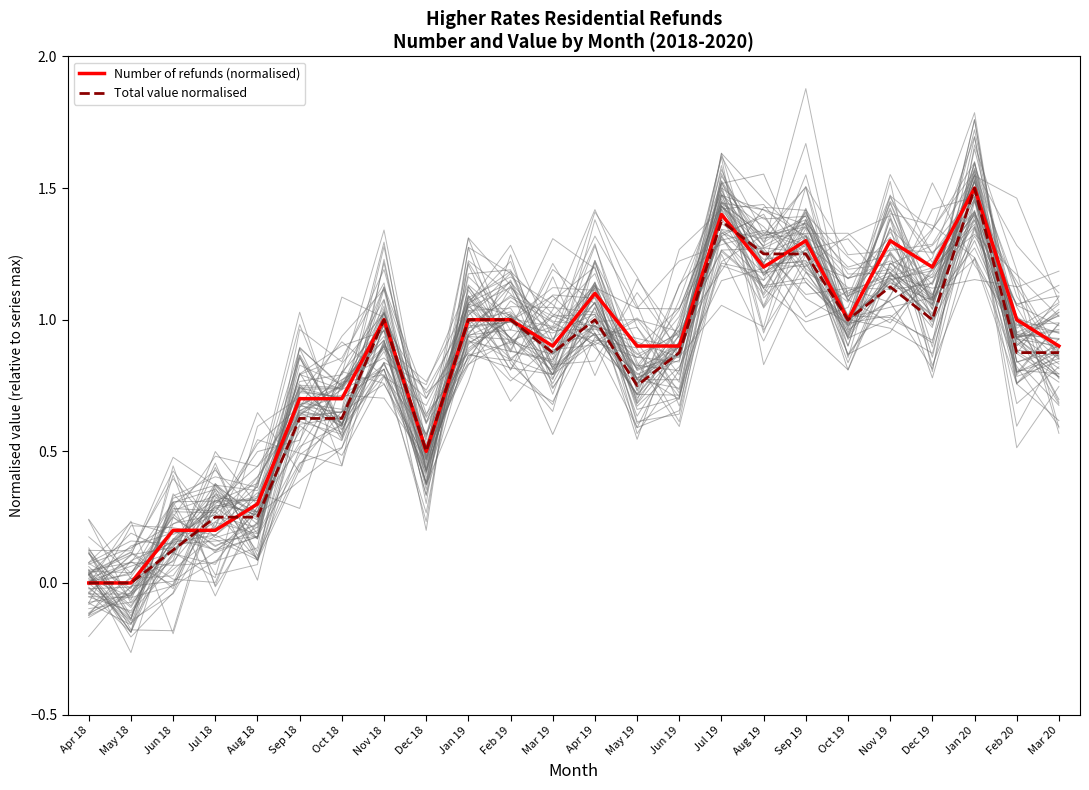

How many intersections are there between Number of refunds (normalised) and Total value normalised?

4